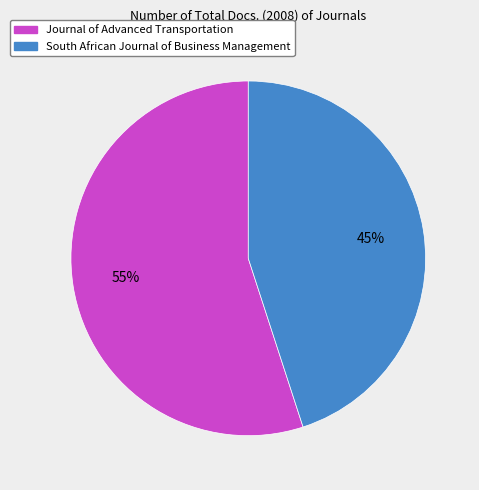

Count the number of slices in the pie.

2